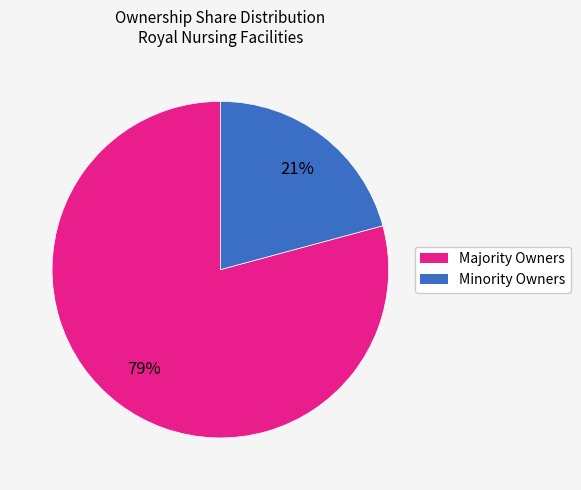

To the nearest percent, what is the difference between the largest and smallest slice percentages?

58%